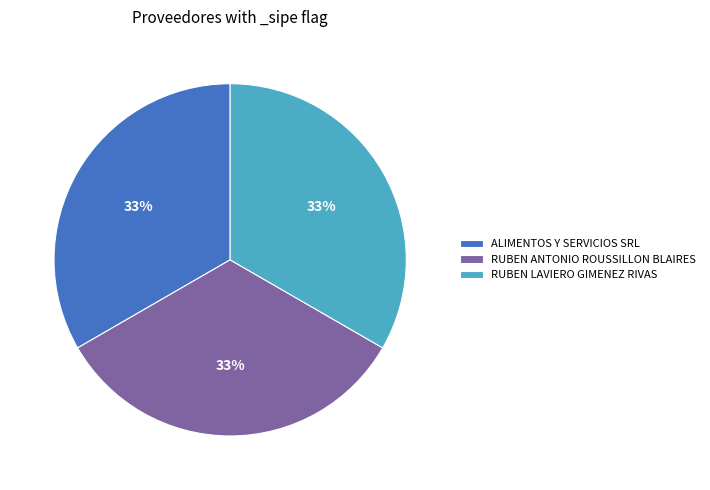

To the nearest percent, what is the difference between the largest and smallest slice percentages?

0%